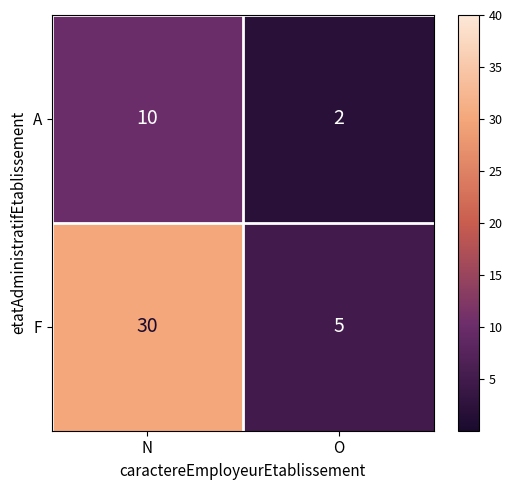

What is the difference between the highest and lowest values at O?

3